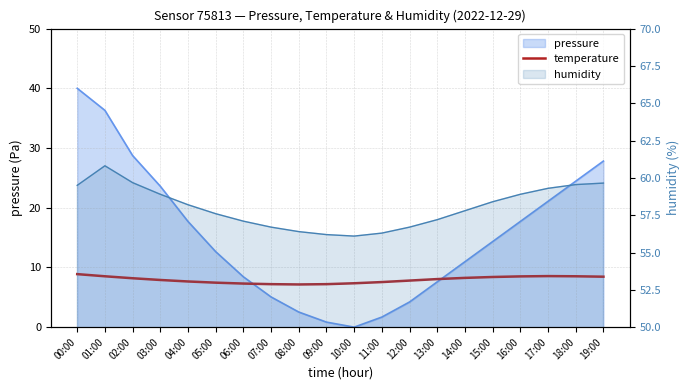

How many lines are shown in the chart?

1